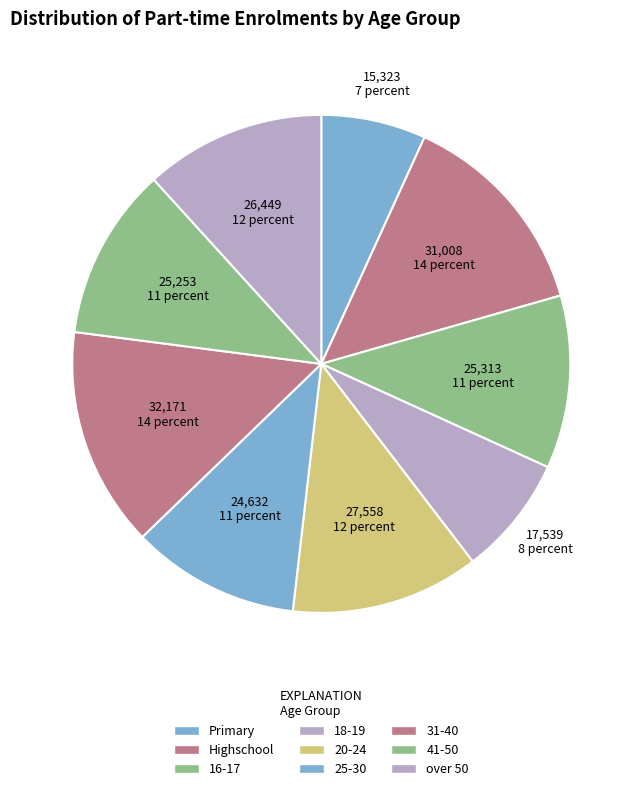

Between 31-40 and Highschool, which is larger?

31-40